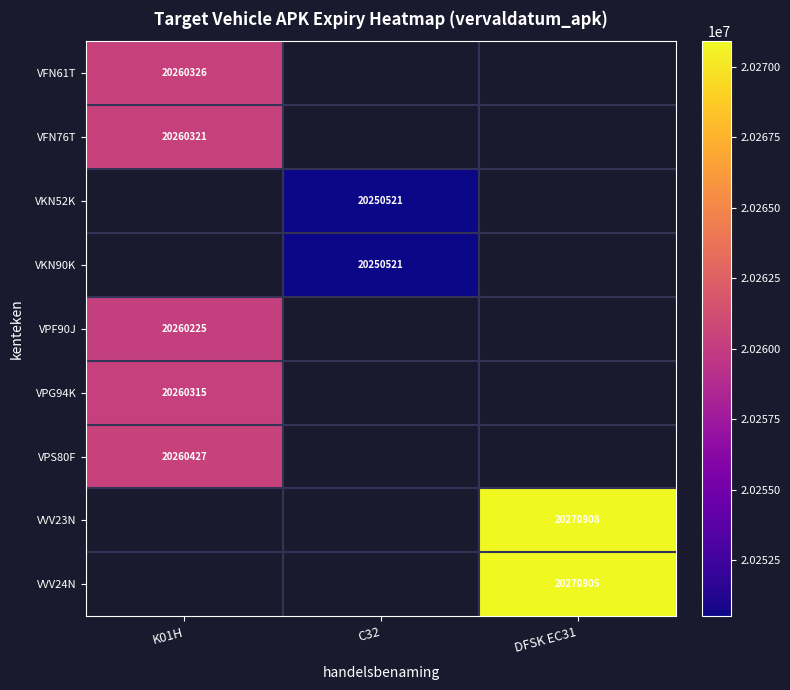

Is the value of VFN76T at K01H greater than the value of VFN61T at K01H?

No